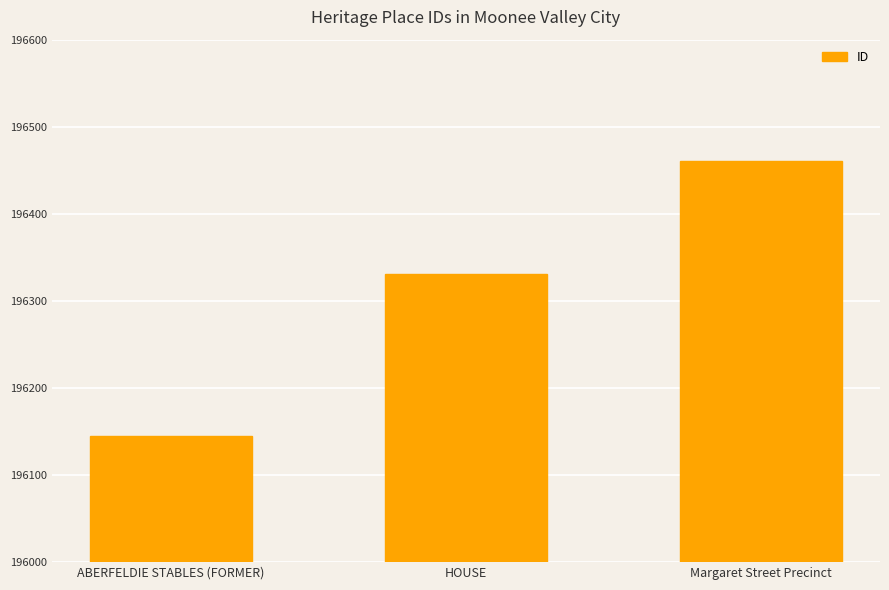

Reading left to right, extract all data points from this chart.

196145	196331	196461